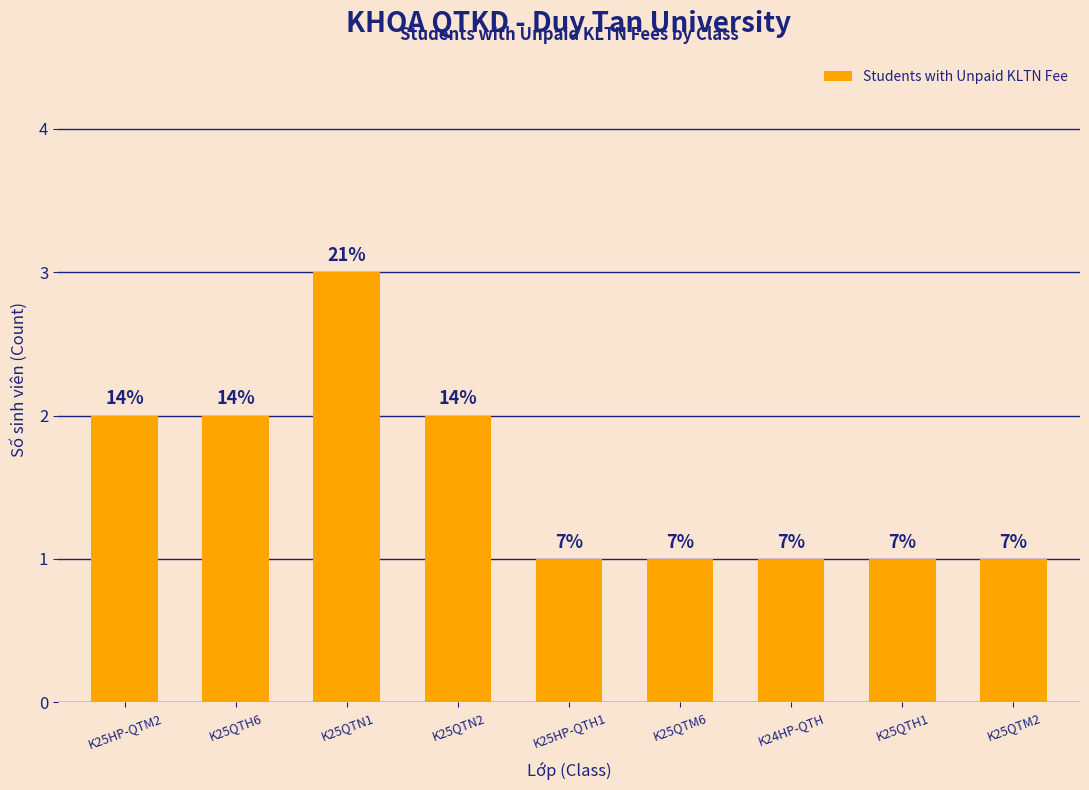

The value at K24HP-QTH is 1. True or false?

True